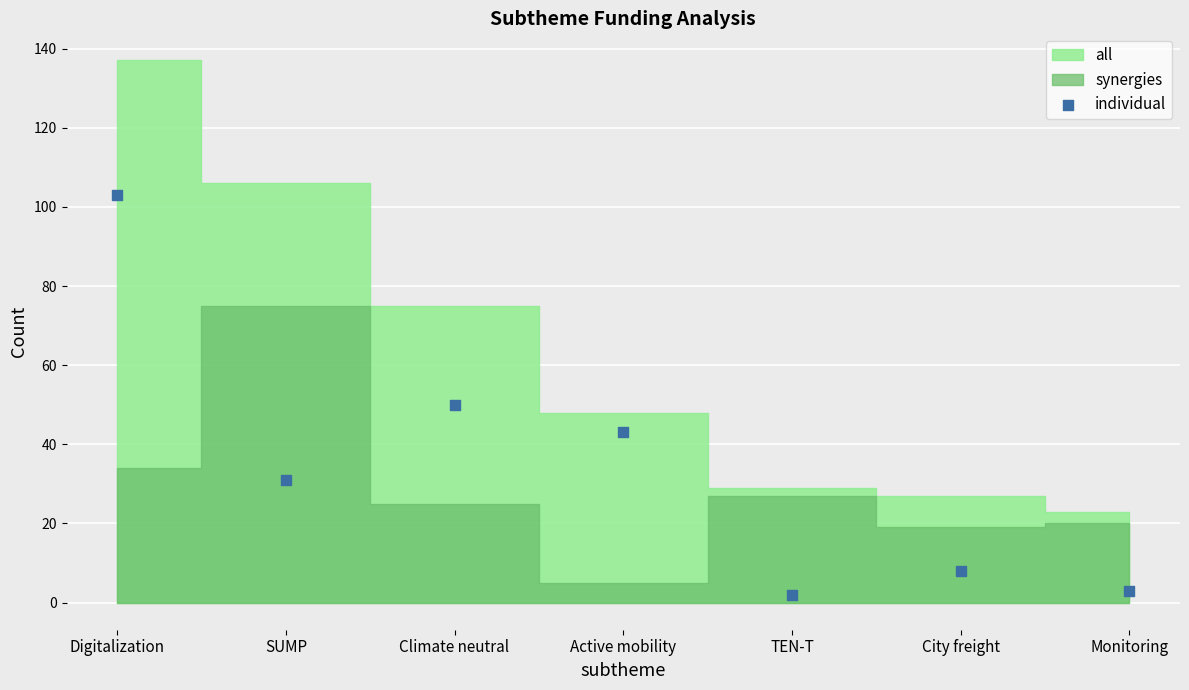

What is the range of Y values (max minus min)?

101